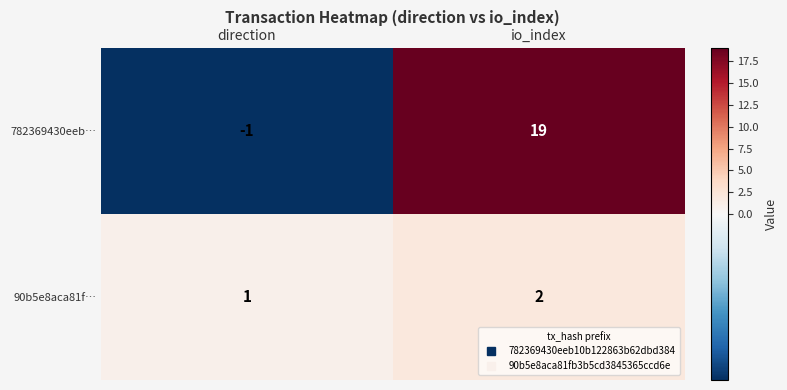

What is the spread (max minus min) of values at io_index?

17